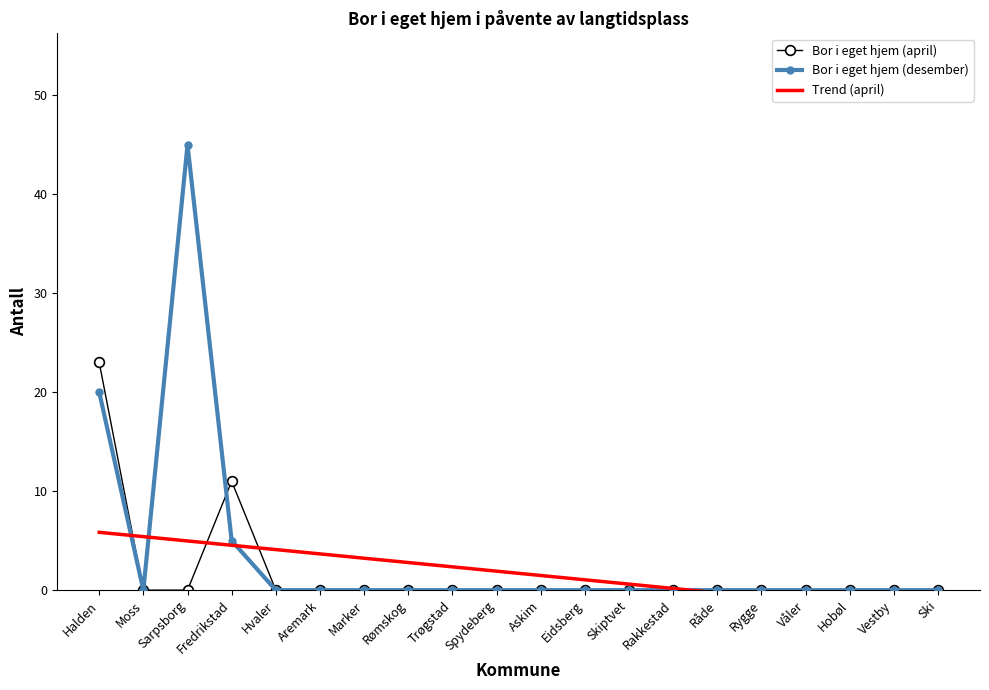

Rank the series by their maximum value, from highest to lowest.

Bor i eget hjem (desember), Bor i eget hjem (april), Trend (april)